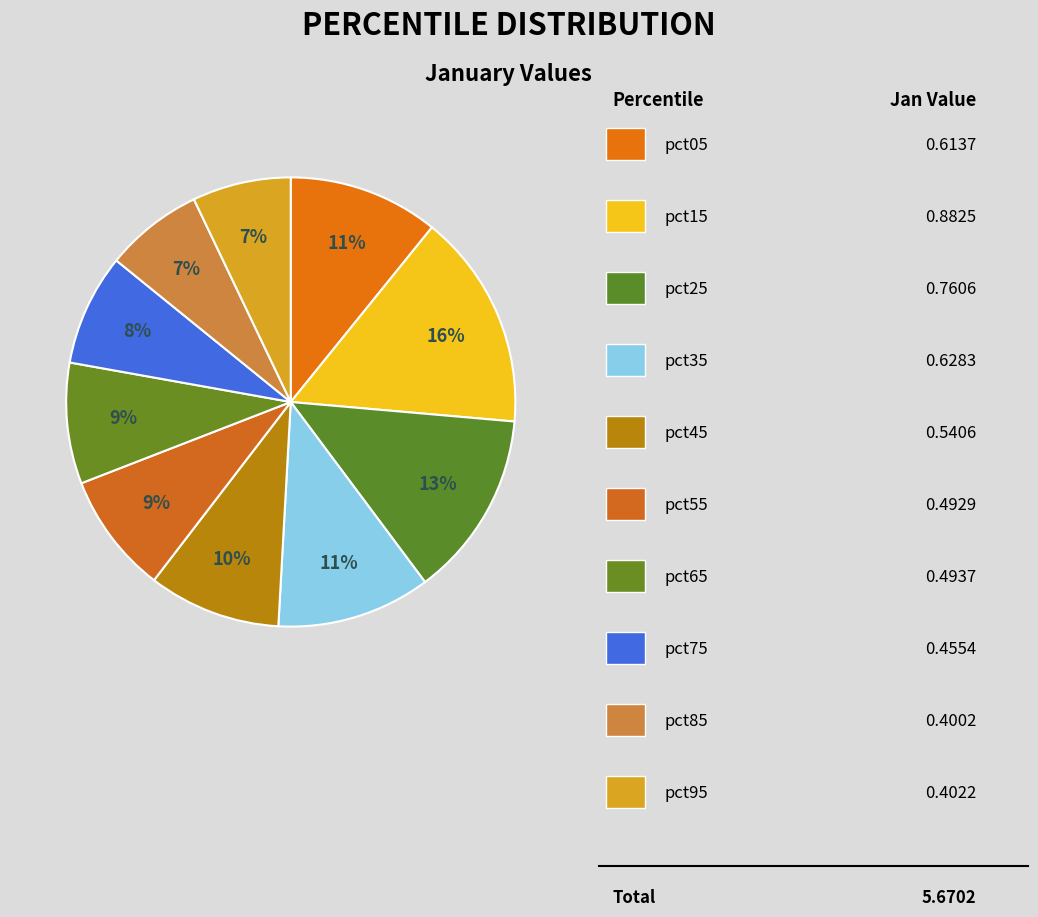

To the nearest percent, what is the average slice percentage?

10%